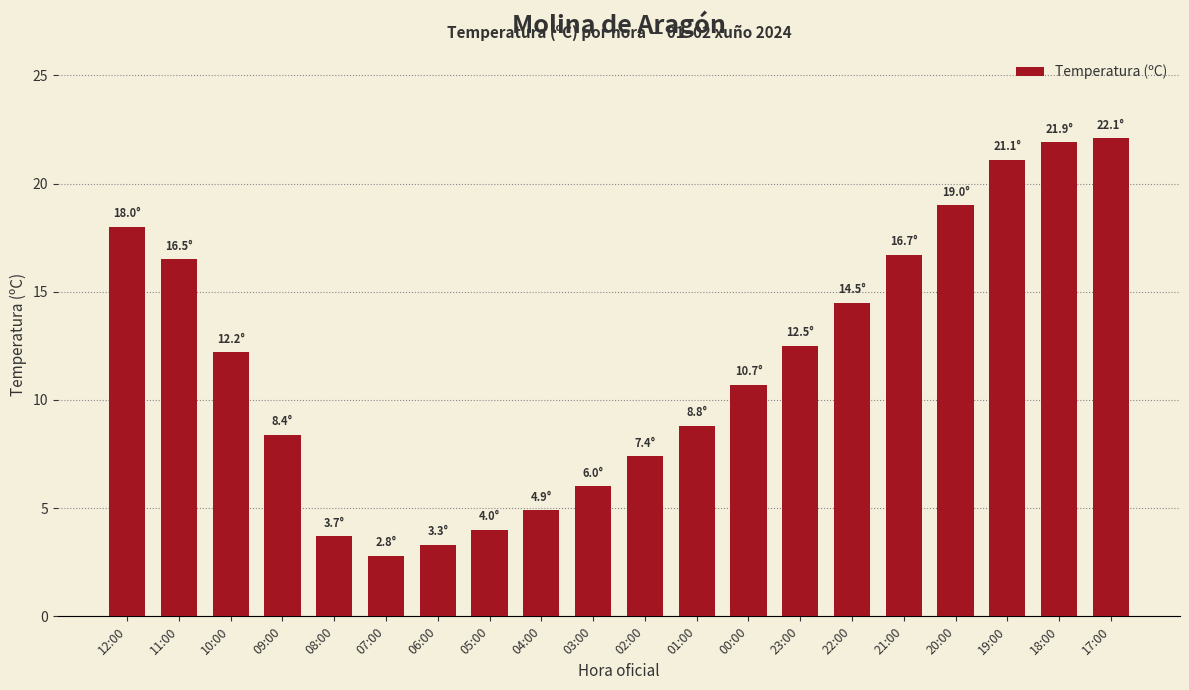

Reading right to left, transcribe all the data shown in this chart.

17:00=22.1	18:00=21.9	19:00=21.1	20:00=19.0	21:00=16.7	22:00=14.5	23:00=12.5	00:00=10.7	01:00=8.8	02:00=7.4	03:00=6.0	04:00=4.9	05:00=4.0	06:00=3.3	07:00=2.8	08:00=3.7	09:00=8.4	10:00=12.2	11:00=16.5	12:00=18.0